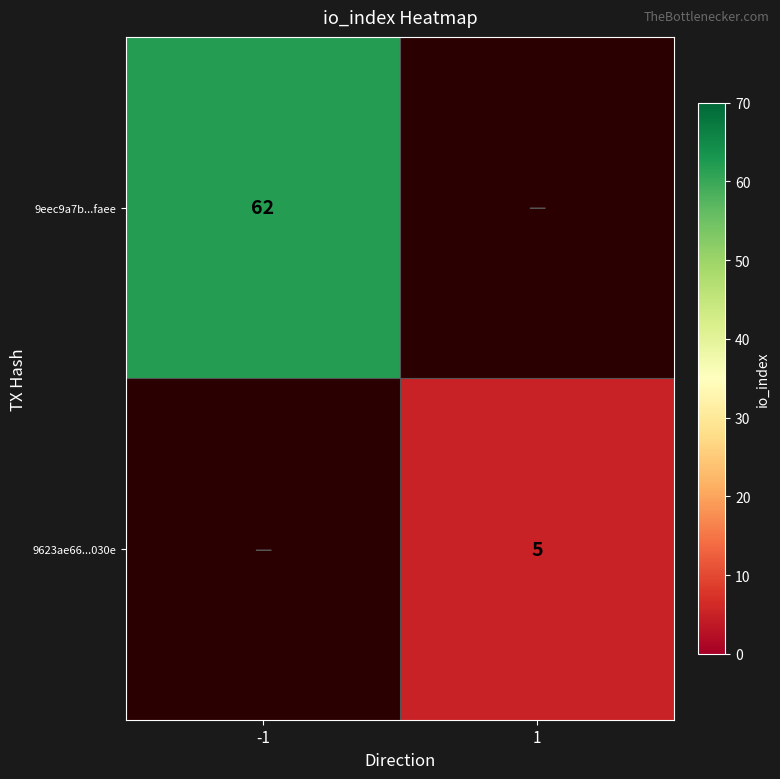

The value of 9623ae66...030e at 1 is 9. True or false?

False